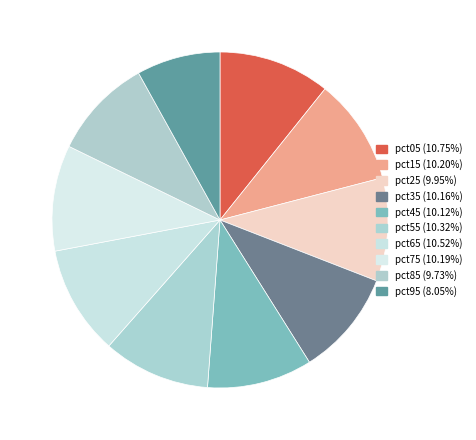

What is the ratio of the value at pct45 to the value at pct35?

1.0